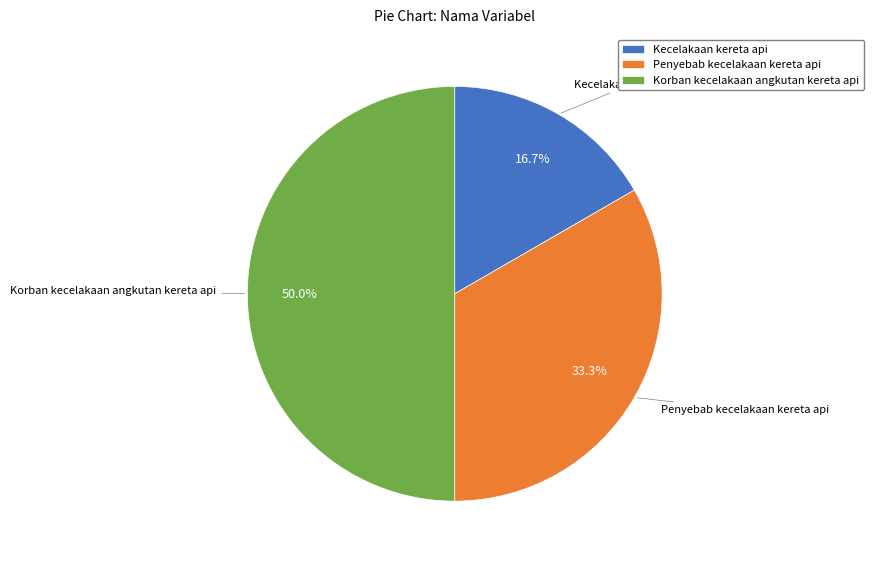

How many segments does this pie chart have?

3